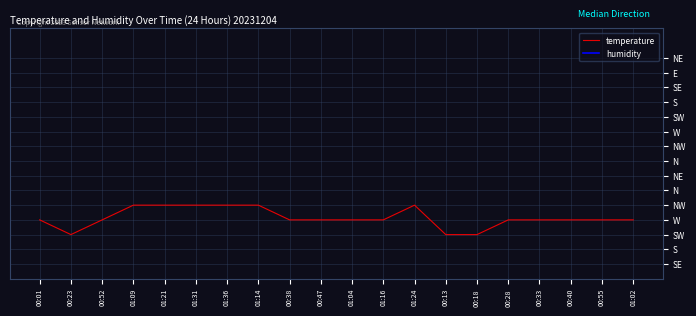

At which label is temperature closest to 0?

00:23